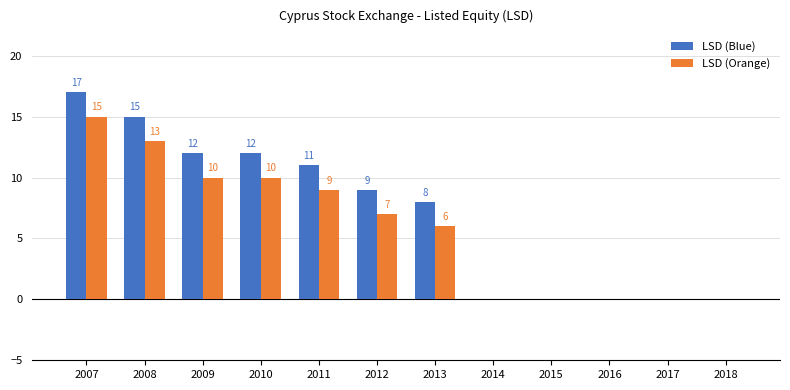

At which label is LSD (Blue) closest to 8?

2013